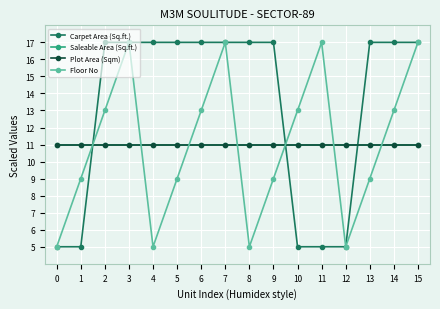

Rank the series by their maximum value, from lowest to highest.

Saleable Area (Sq.ft.), Plot Area (Sqm), Carpet Area (Sq.ft.), Floor No